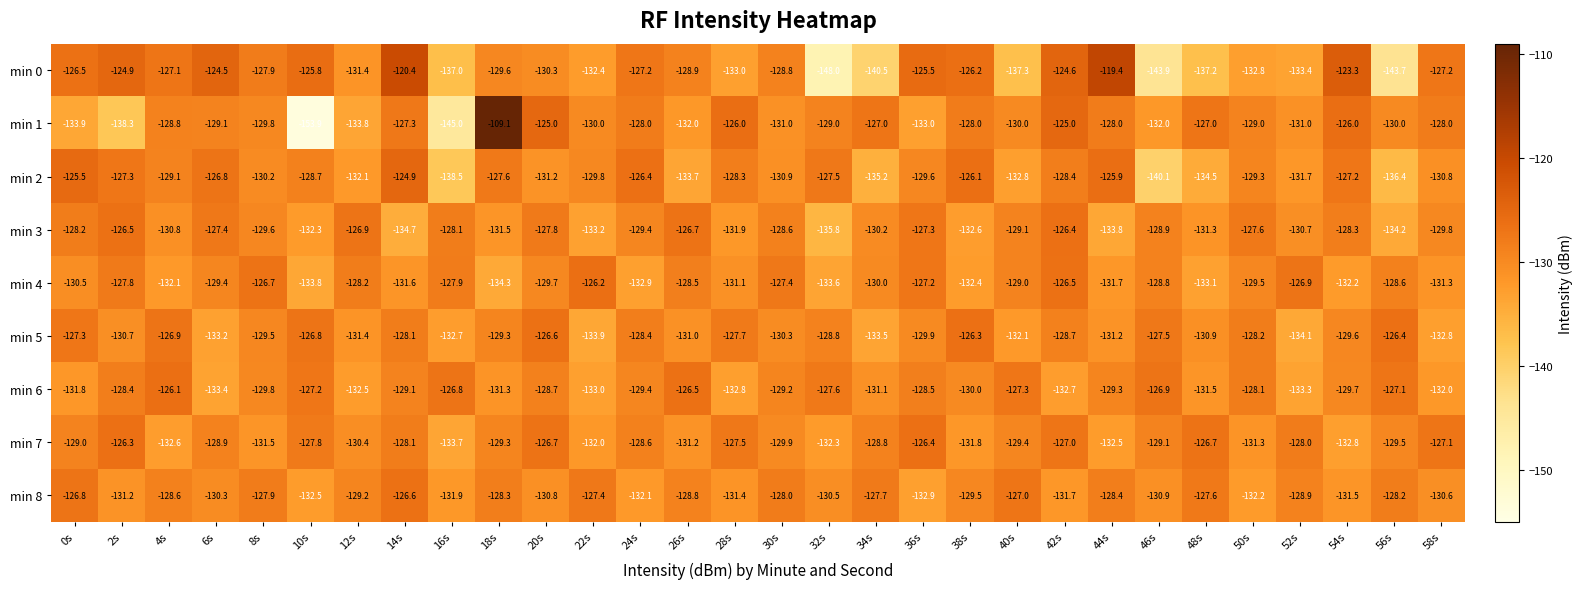

How many distinct data groups are displayed?

9